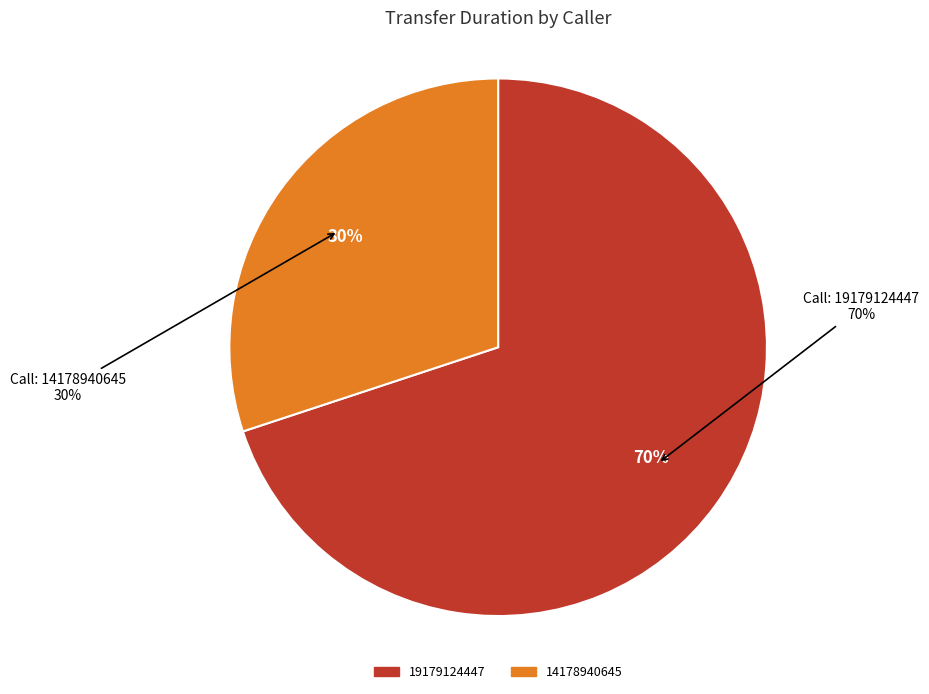

The 19179124447 slice represents 58% of the pie. True or false?

False